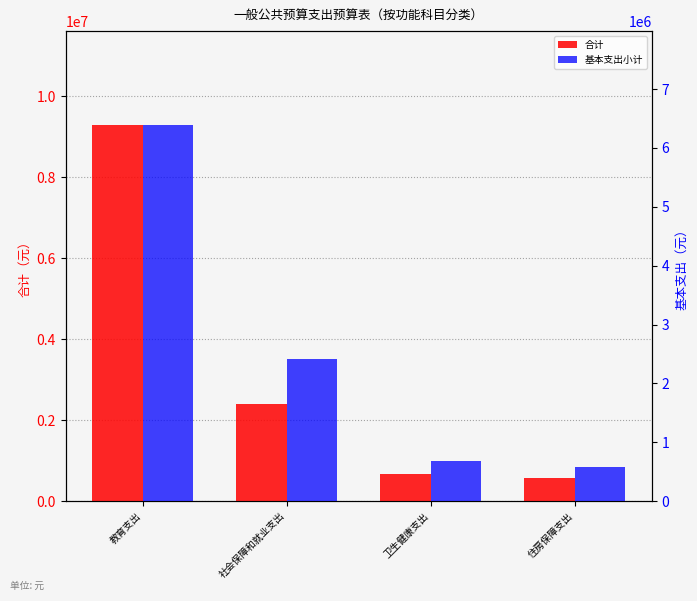

What position from the left is 卫生健康支出?

3